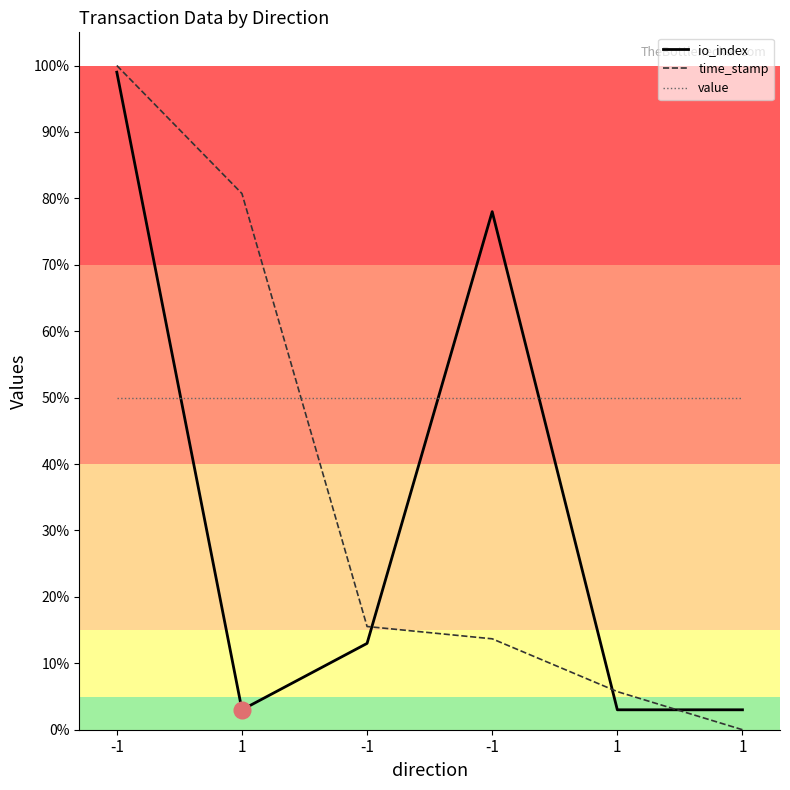

Where is io_index nearest to the value 0?

1